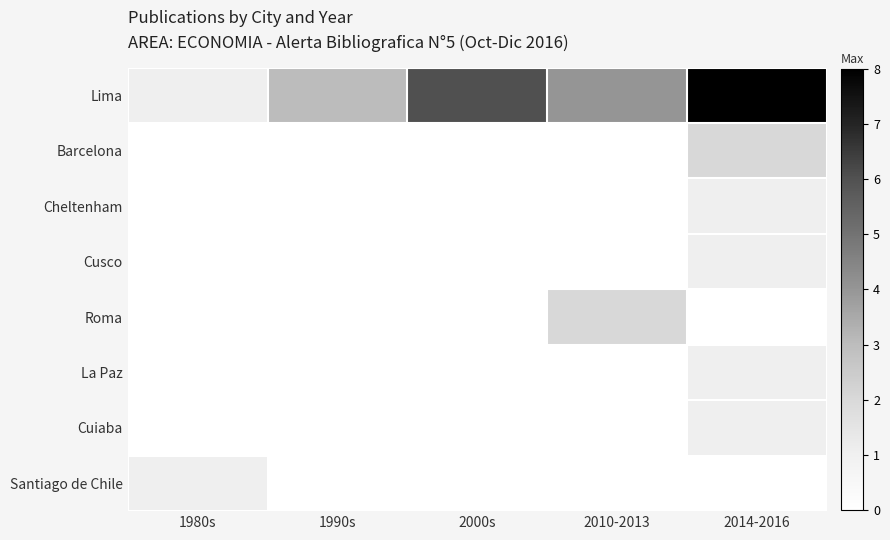

Reading right to left, transcribe all the data shown in this chart.

Lima: 2014-2016=8	2010-2013=4	2000s=6	1990s=3	1980s=1
Barcelona: 2014-2016=2	2010-2013=0	2000s=0	1990s=0	1980s=0
Cheltenham: 2014-2016=1	2010-2013=0	2000s=0	1990s=0	1980s=0
Cusco: 2014-2016=1	2010-2013=0	2000s=0	1990s=0	1980s=0
Roma: 2014-2016=0	2010-2013=2	2000s=0	1990s=0	1980s=0
La Paz: 2014-2016=1	2010-2013=0	2000s=0	1990s=0	1980s=0
Cuiaba: 2014-2016=1	2010-2013=0	2000s=0	1990s=0	1980s=0
Santiago de Chile: 2014-2016=0	2010-2013=0	2000s=0	1990s=0	1980s=1